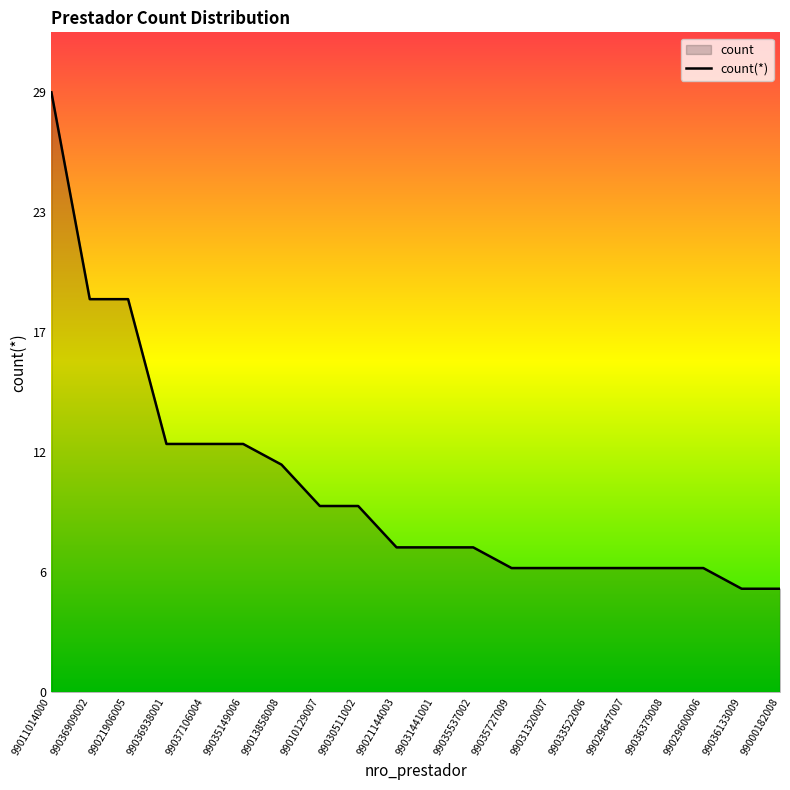

Which label corresponds to the largest value in the chart?

99011014000